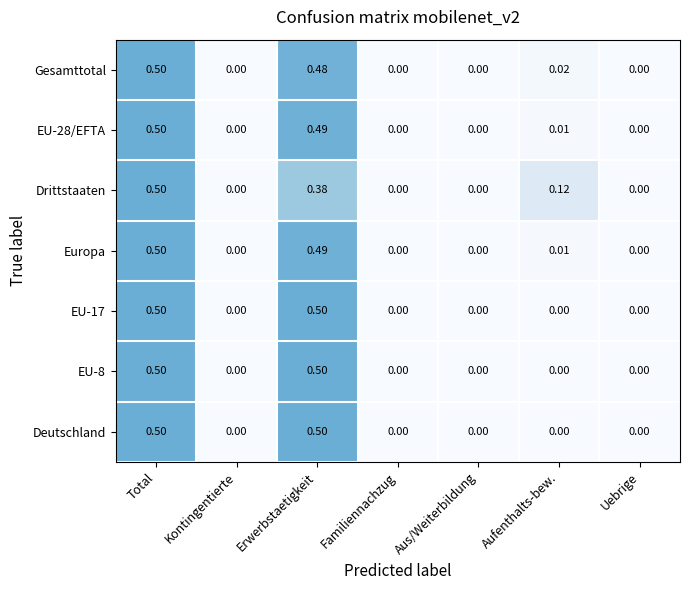

At which category is the sum across all series the highest?

Total